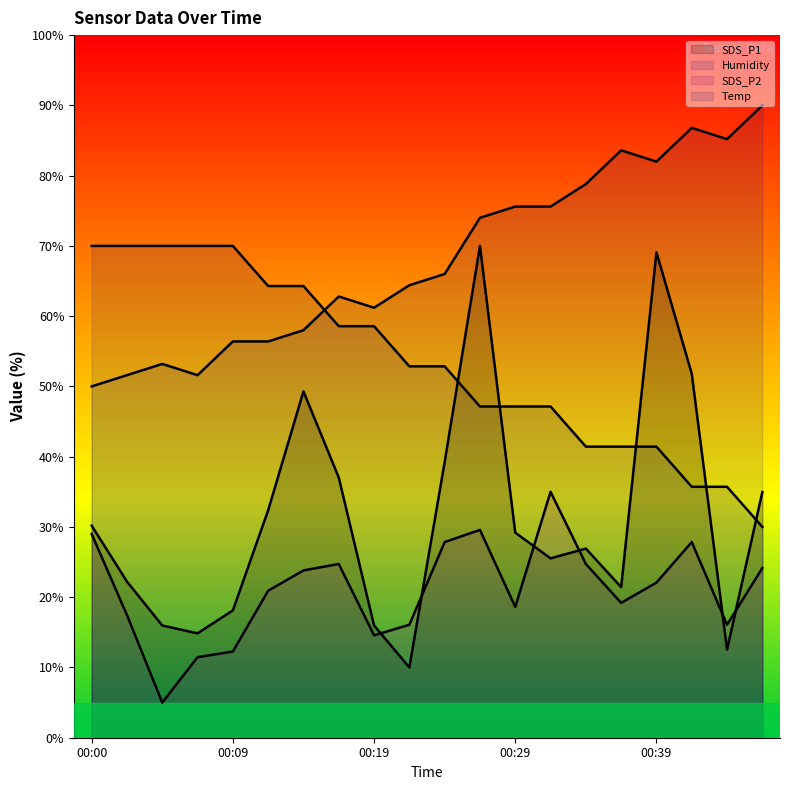

What are all the series names shown in the legend?

SDS_P1, SDS_P2, Humidity, Temp